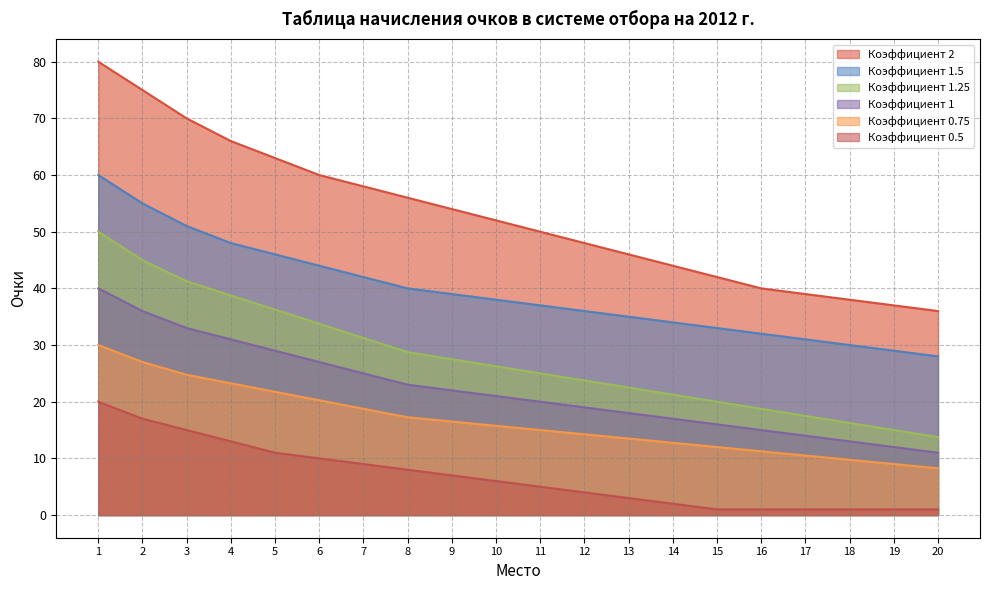

How many lines are shown in the chart?

6